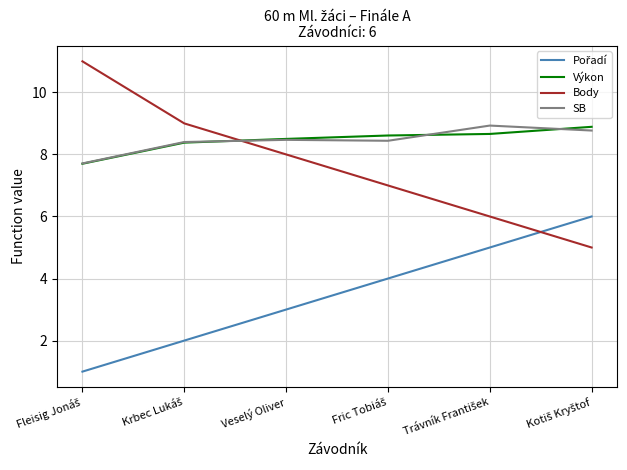

Count the number of categories in the chart.

6